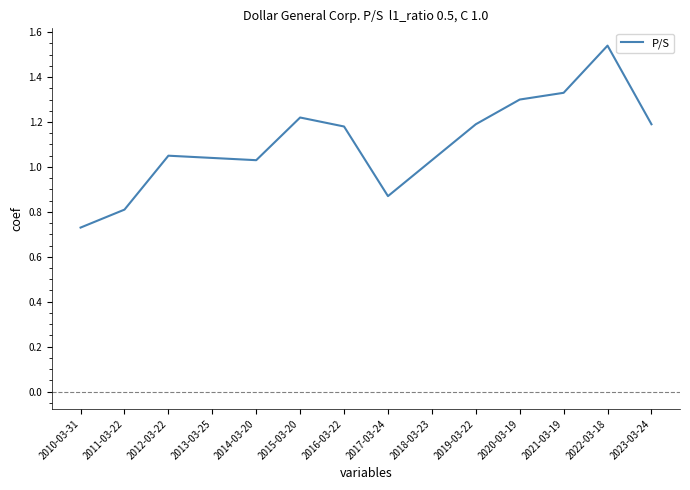

What is the approximate value at 2011-03-22?

0.8